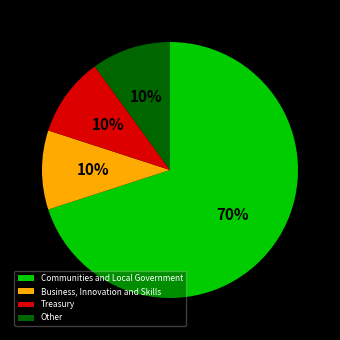

Is the sum of Other and Treasury greater than half?

No